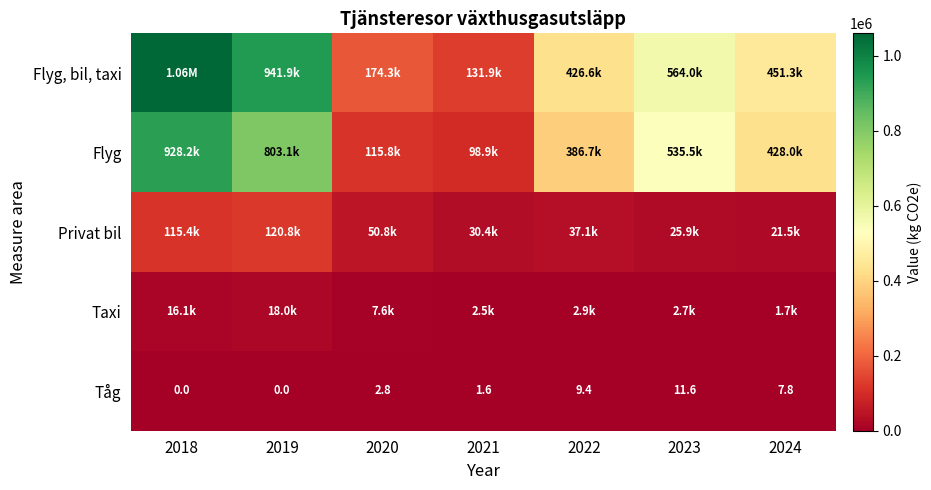

The Taxi series shows 1718.8 at 2024. True or false?

True